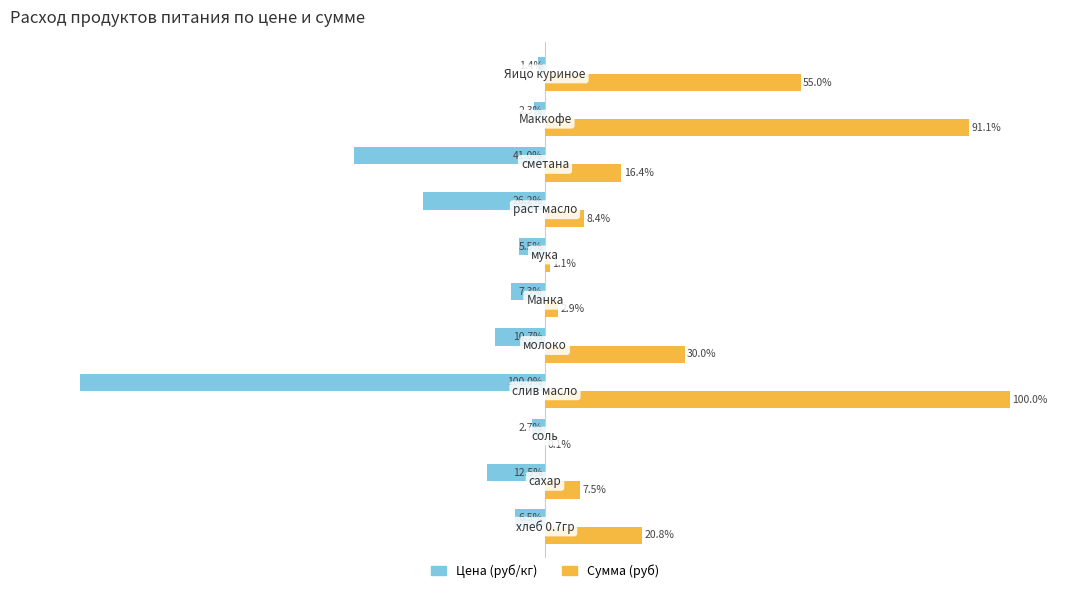

Which series has the largest total across all categories?

Сумма (руб)